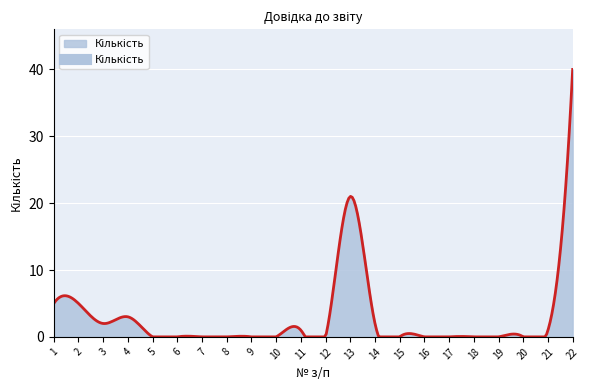

What is the greatest value displayed?

40.0